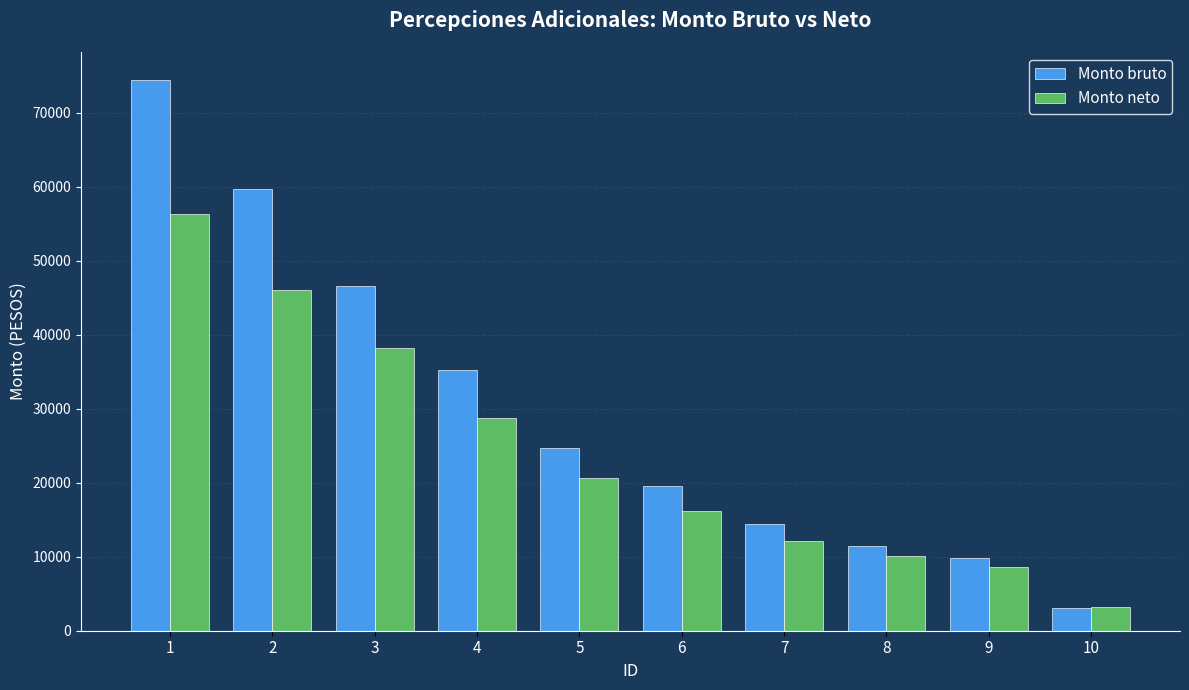

Reading right to left, transcribe all the data shown in this chart.

Monto bruto: 3124.0	9838.2	11425.0	14360.0	19528.0	24672.0	35248.0	46576.0	59687.0	74482.0
Monto neto: 3241.0	8612.0	10062.2	12130.8	16130.8	20670.5	28759.1	38171.0	46051.1	56360.6